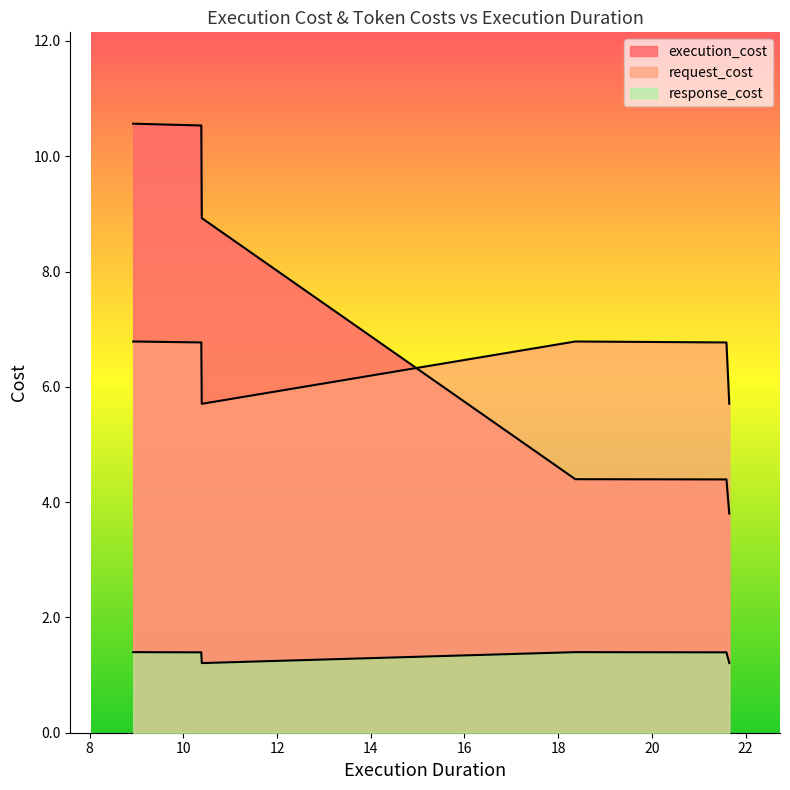

Count the number of data series in this chart.

3